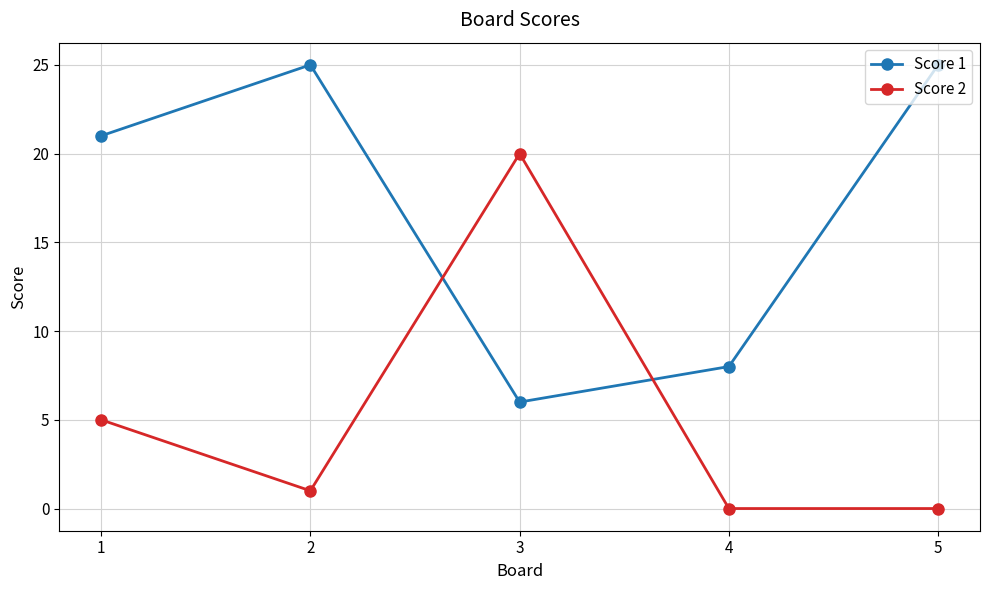

Does the chart display data point markers on the line(s)?

Yes